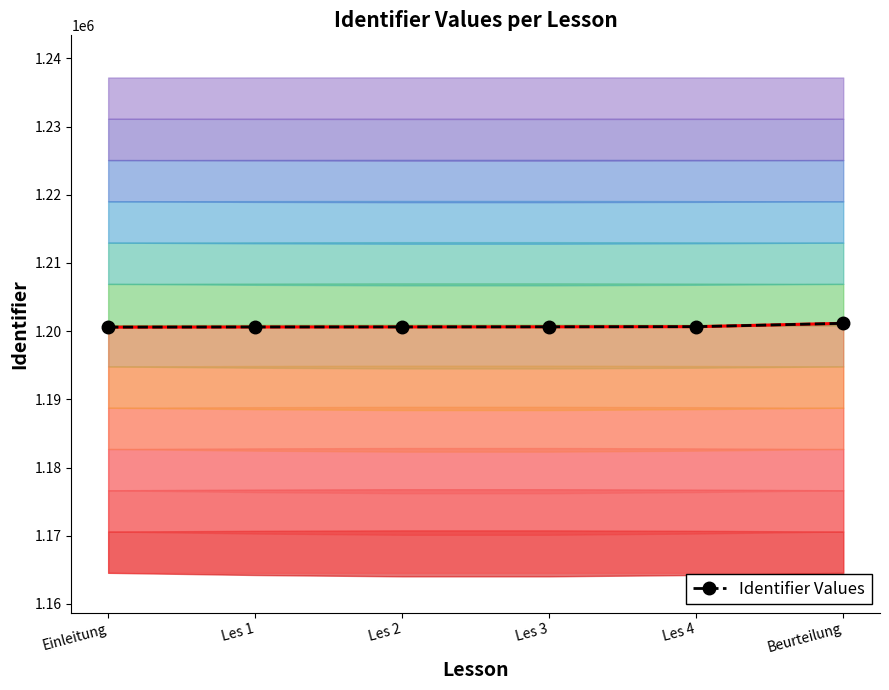

List the labels in order of value, largest first.

Beurteilung, Les 4, Les 3, Les 2, Les 1, Einleitung